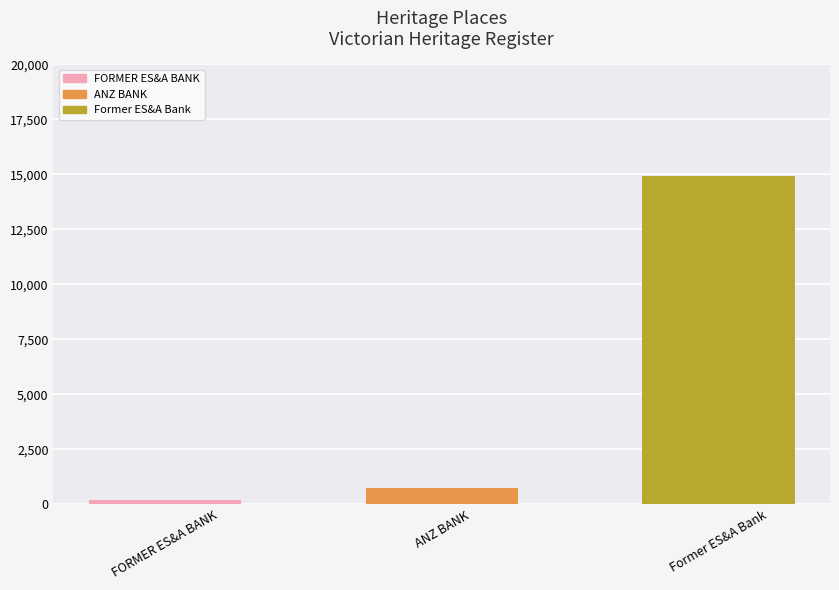

List the labels in order of value, largest first.

Former ES&A Bank, ANZ BANK, FORMER ES&A BANK